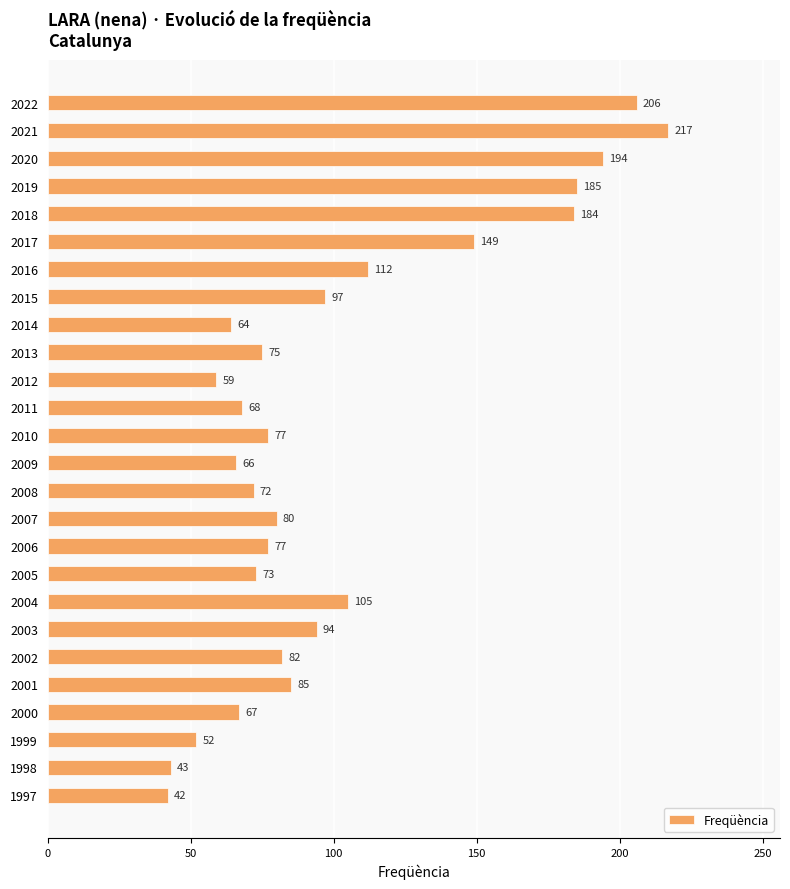

What value does the data have at 2019?

185